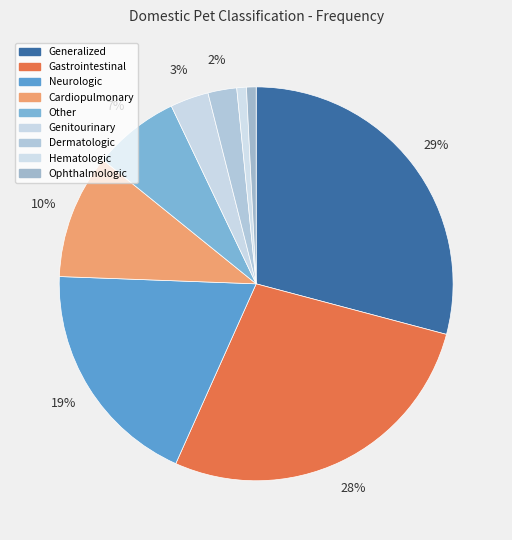

What is the smallest slice in the pie chart?

Hematologic